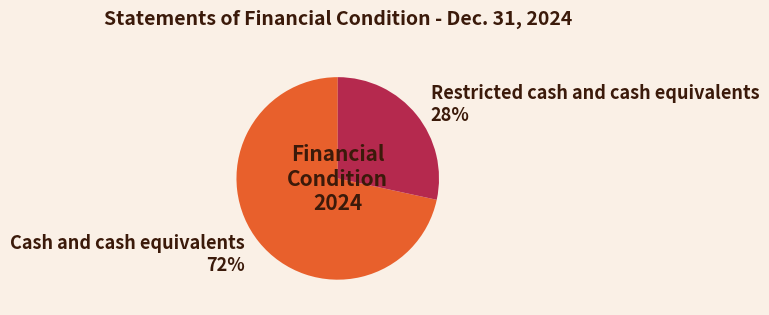

To the nearest percent, what is the average slice percentage?

50%